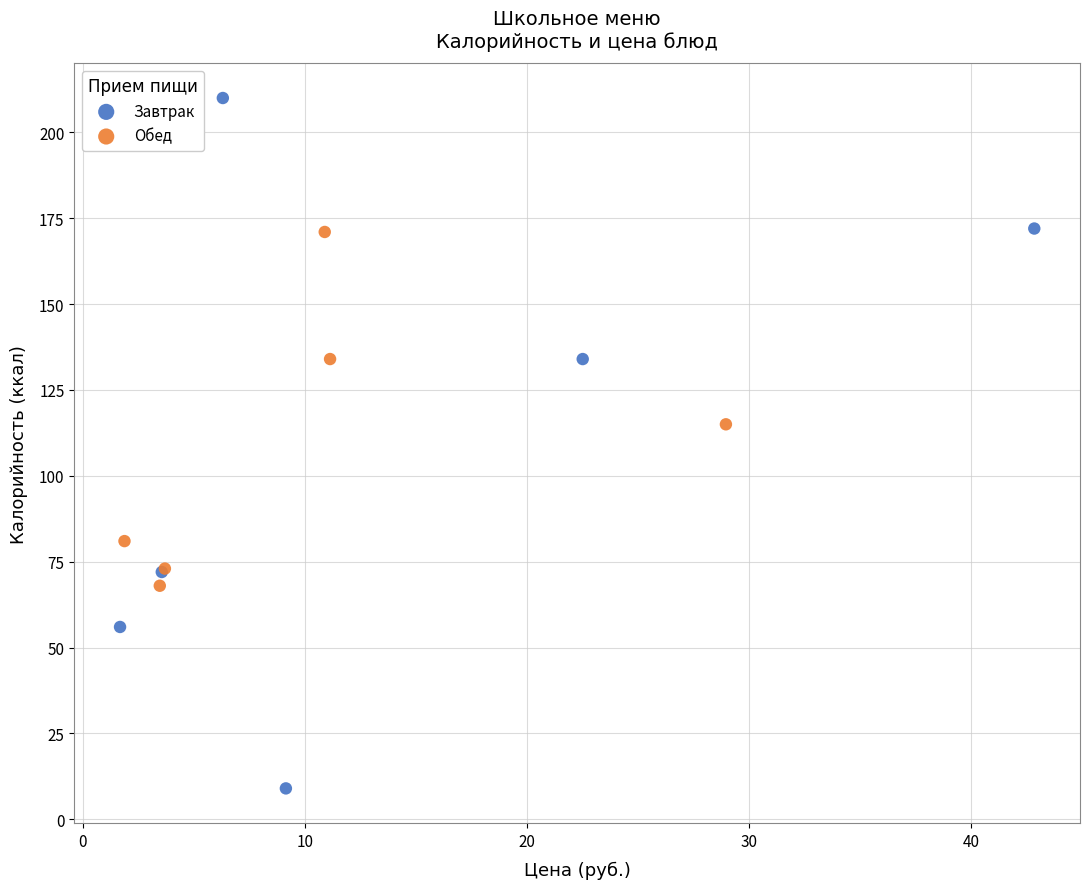

Which series has the largest Y range (max minus min)?

Завтрак